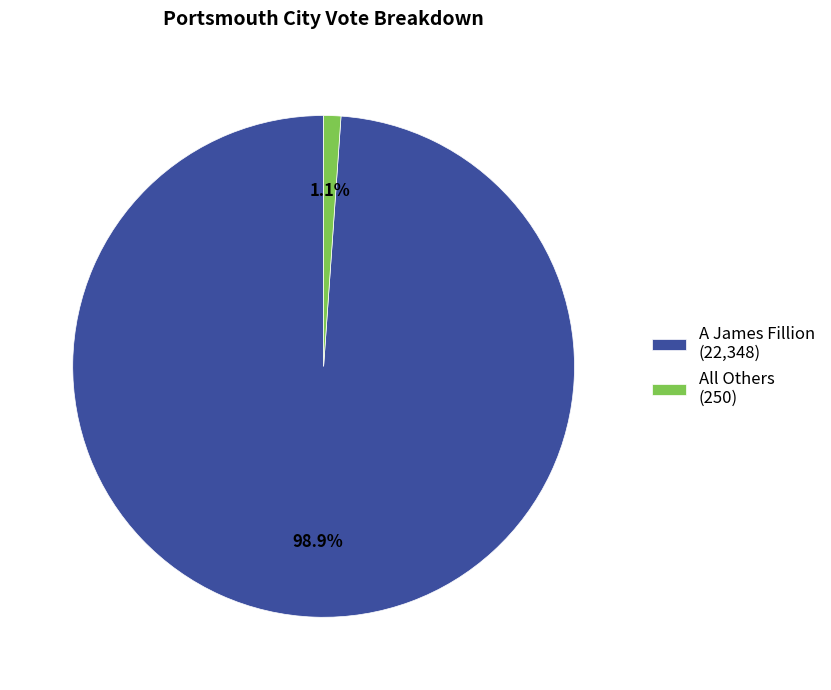

To the nearest percent, what is the average slice percentage?

50%